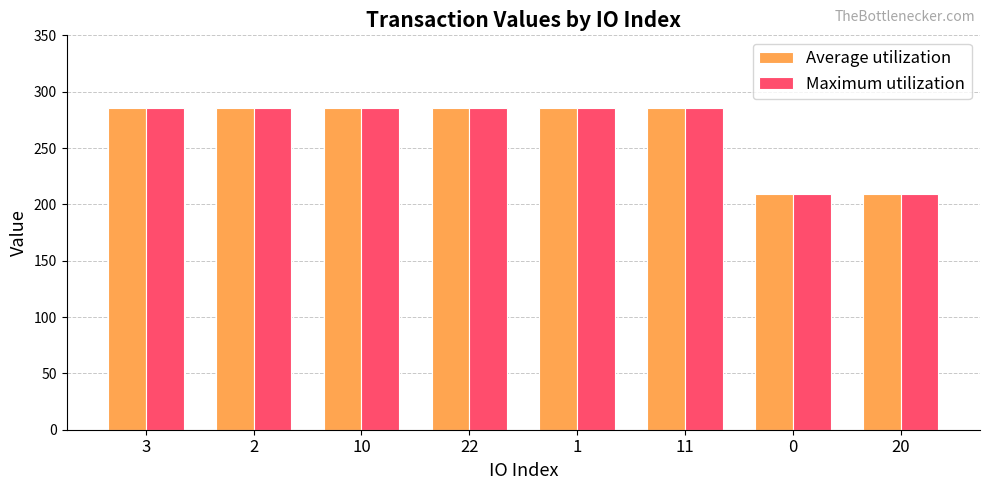

What is the difference between the second highest and minimum values in the Maximum utilization series?

76.2